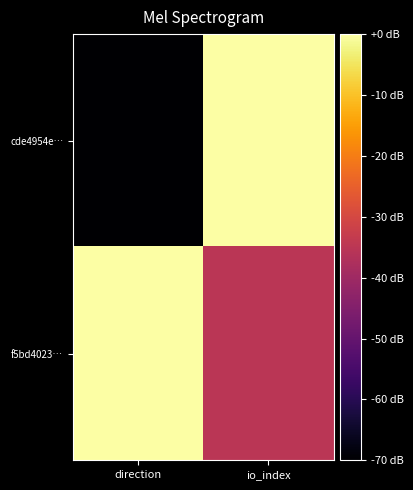

Which series changed the most between direction and io_index?

cde4954e…